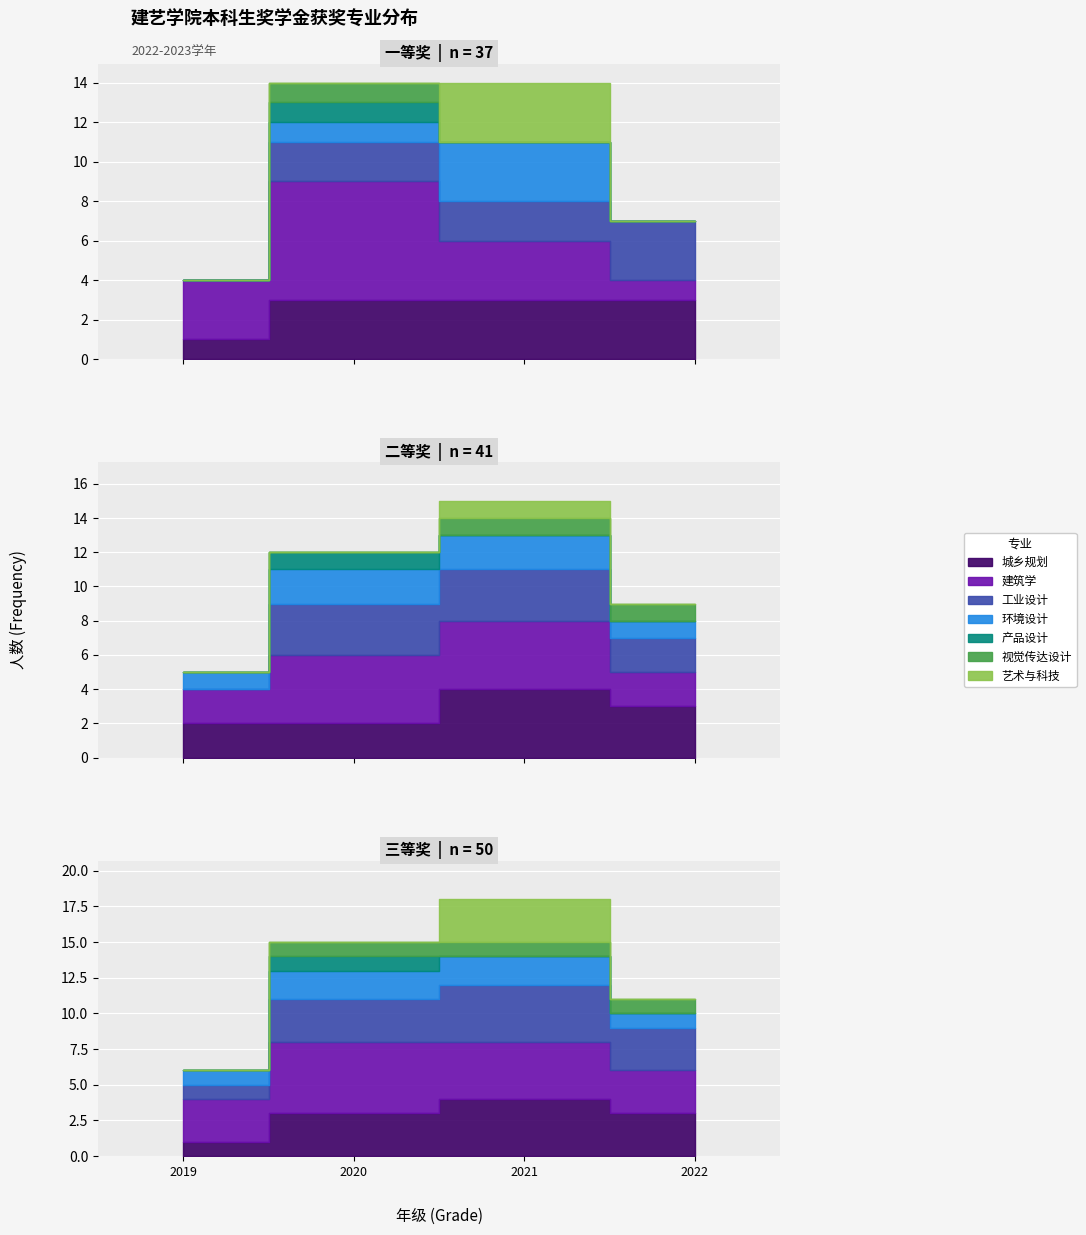

What is the average value of the 一等奖 series?

9